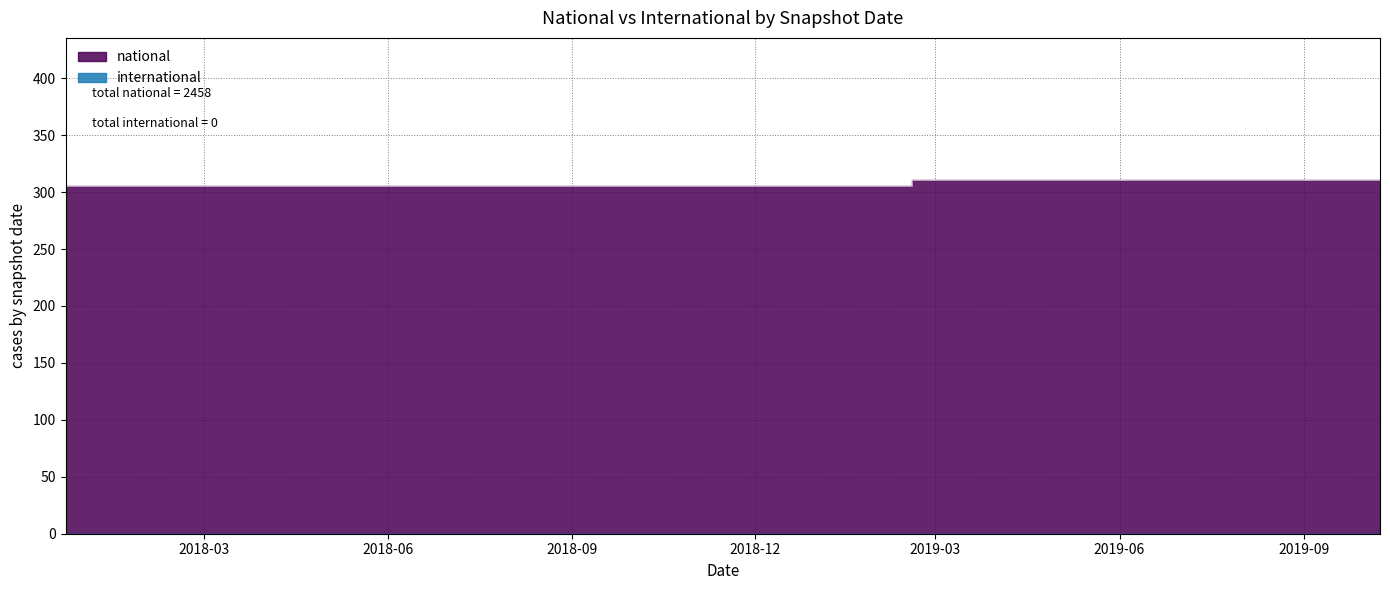

The value at 2017-12-22 is 107. True or false?

False